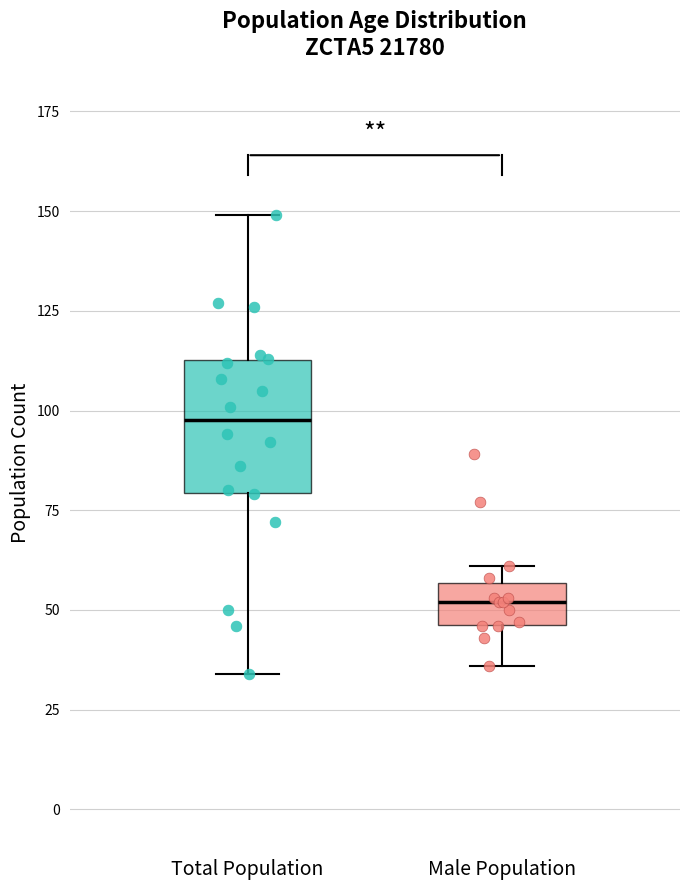

Which box has the highest median line?

Total Population